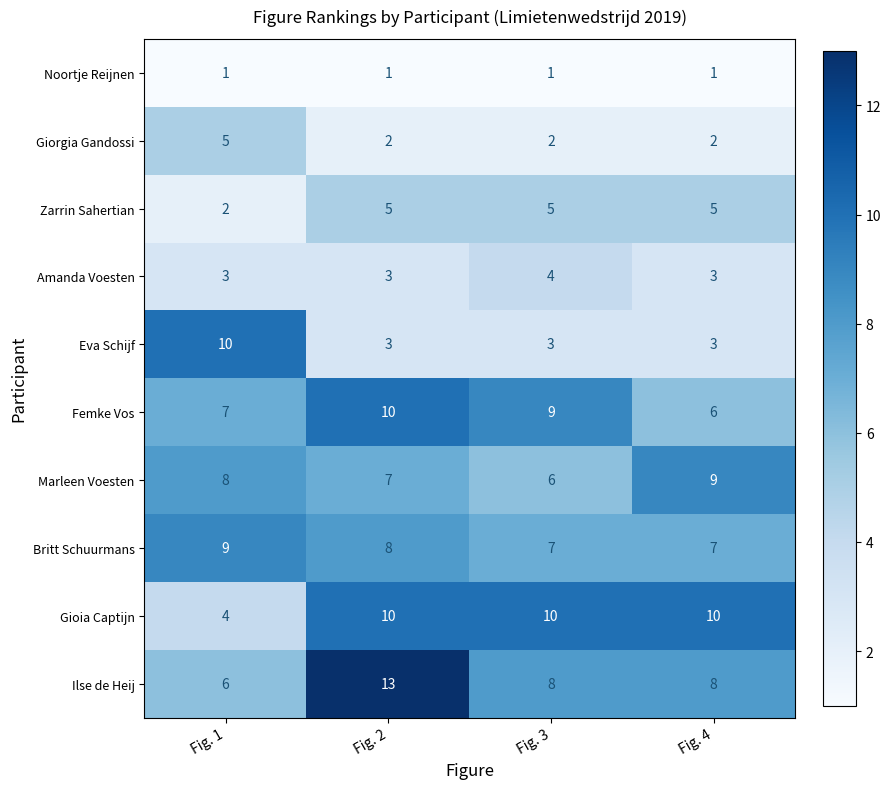

What is the difference between the highest and lowest values at Fig. 3?

9